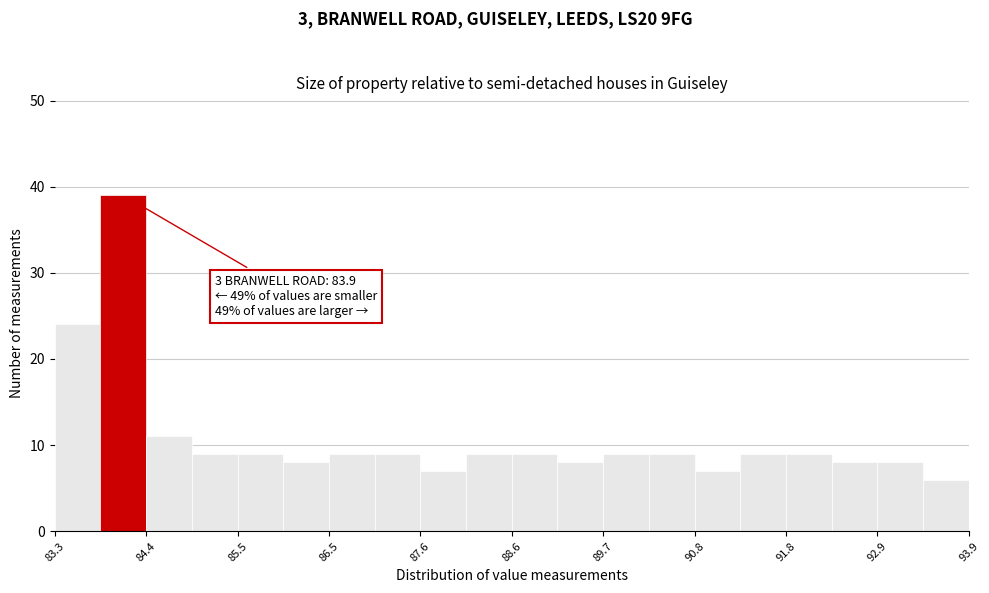

Around what value on the x-axis is the tallest bar? Give the approximate position of its centre, as read against the axis.

84.2